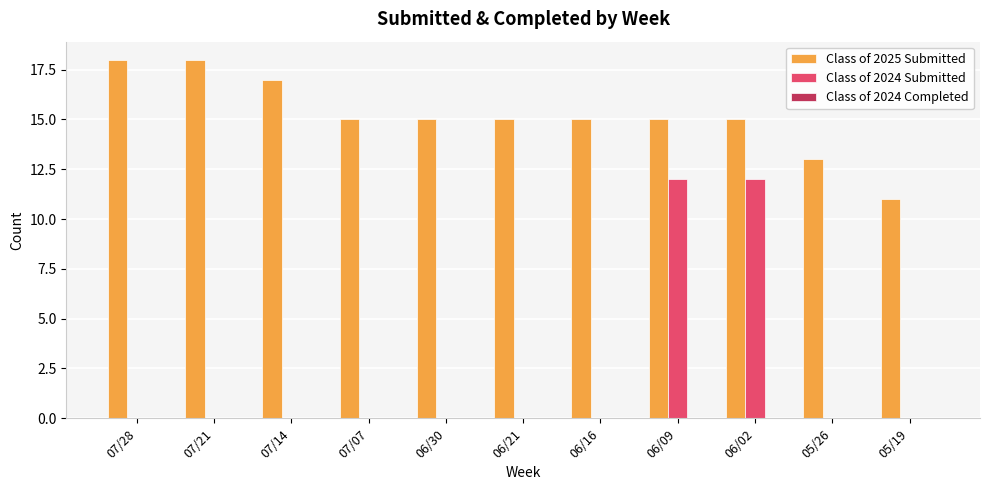

What is the total value across all series at 07/21?

18